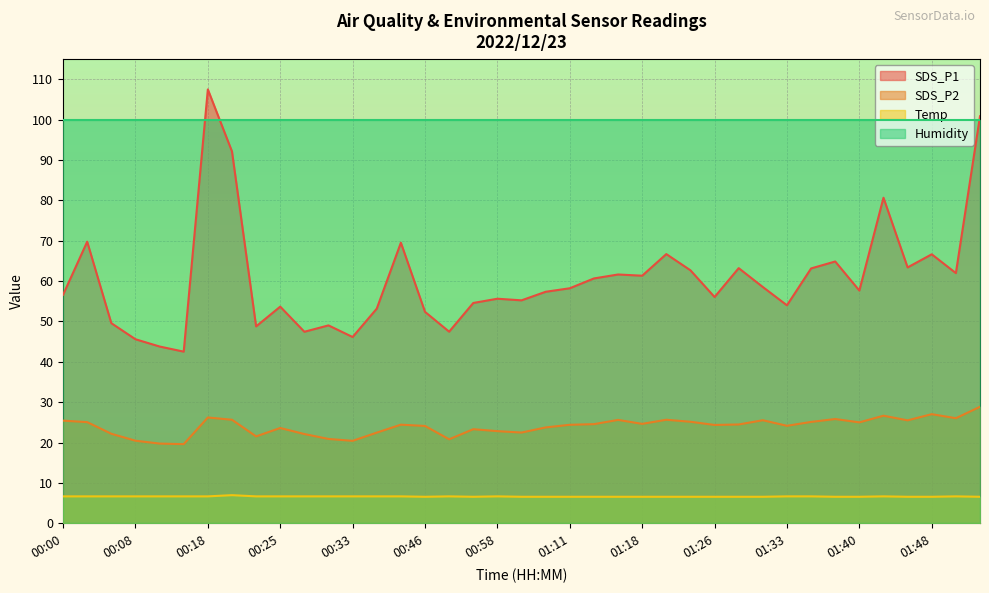

True or false: SDS_P1 has a value of 46.7 at 00:44.

False